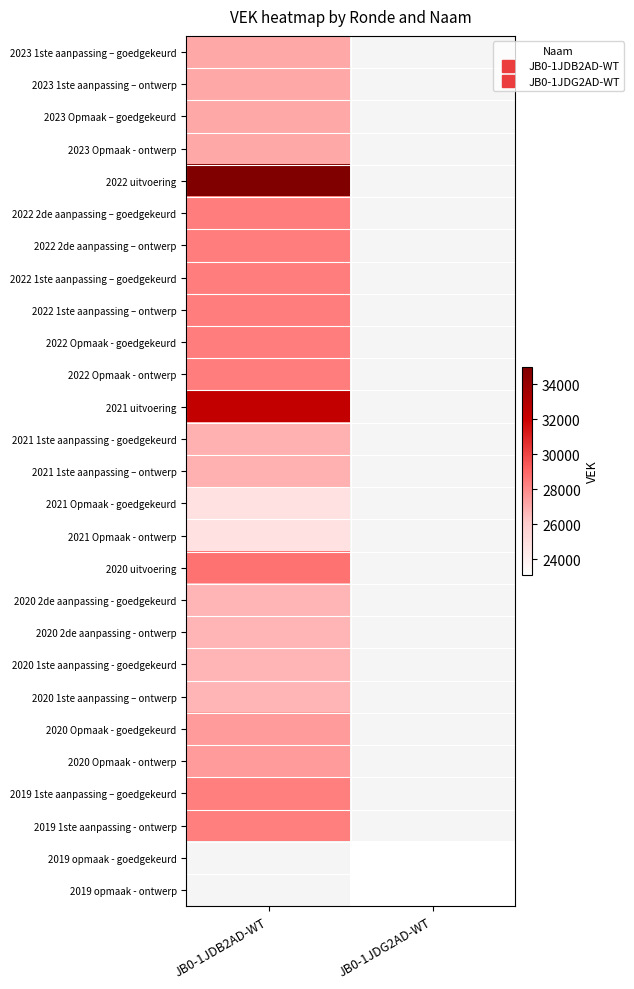

At how many categories does at least one series exceed 29650?

1